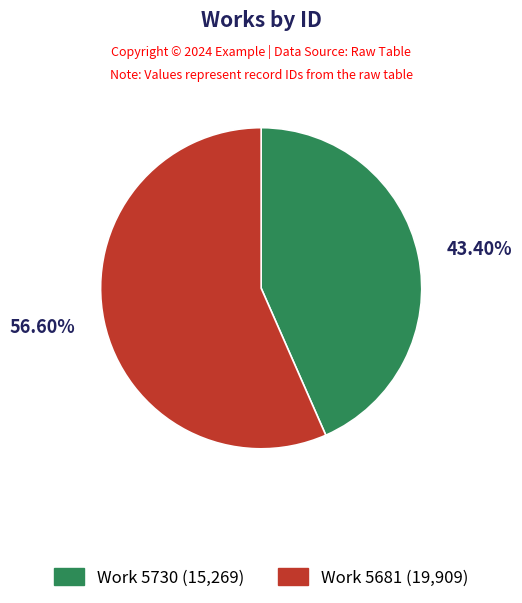

Is there any slice that represents more than half of the pie?

Yes